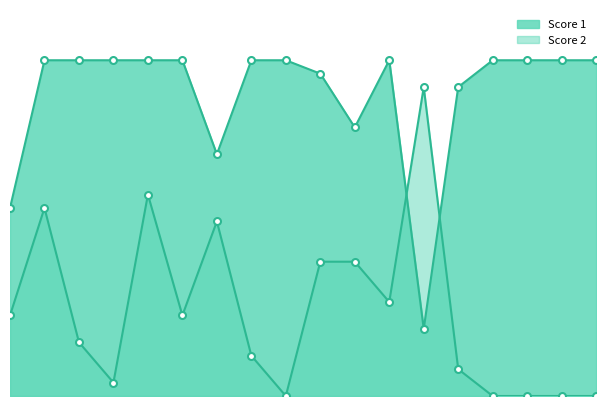

What is the difference between the maximum and second lowest values in the Score 1 series?

11